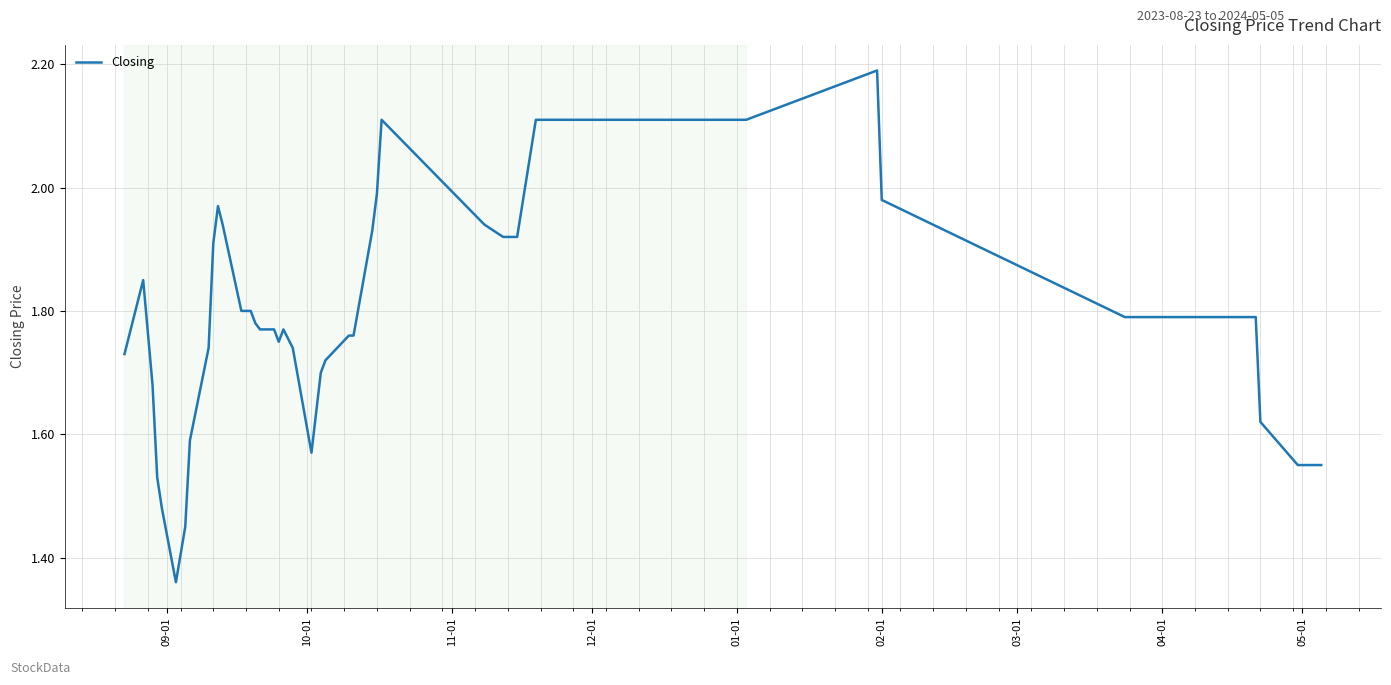

What is the difference between the maximum and minimum values?

0.8